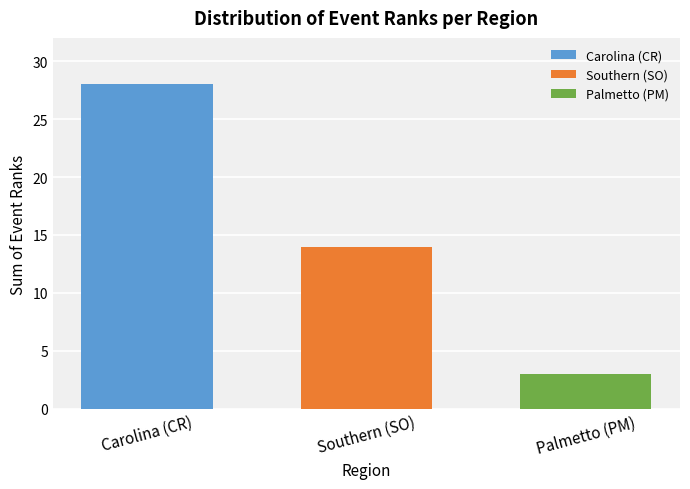

What is the value of the 3rd bar from the left?

3